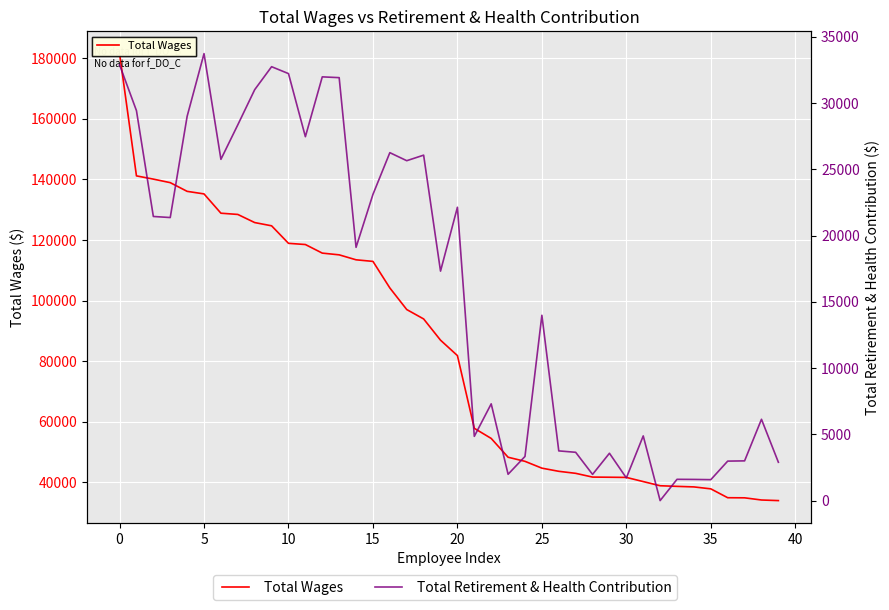

List the series in order of their peak value, lowest first.

Total Retirement & Health Contribution, Total Wages